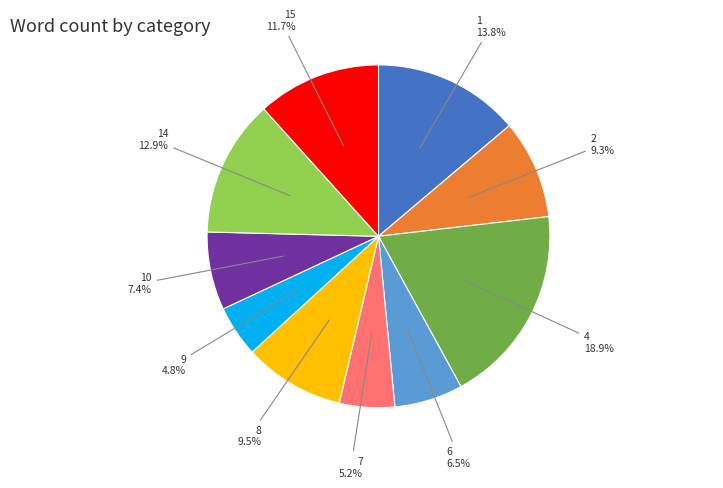

Does any single category account for the majority?

No